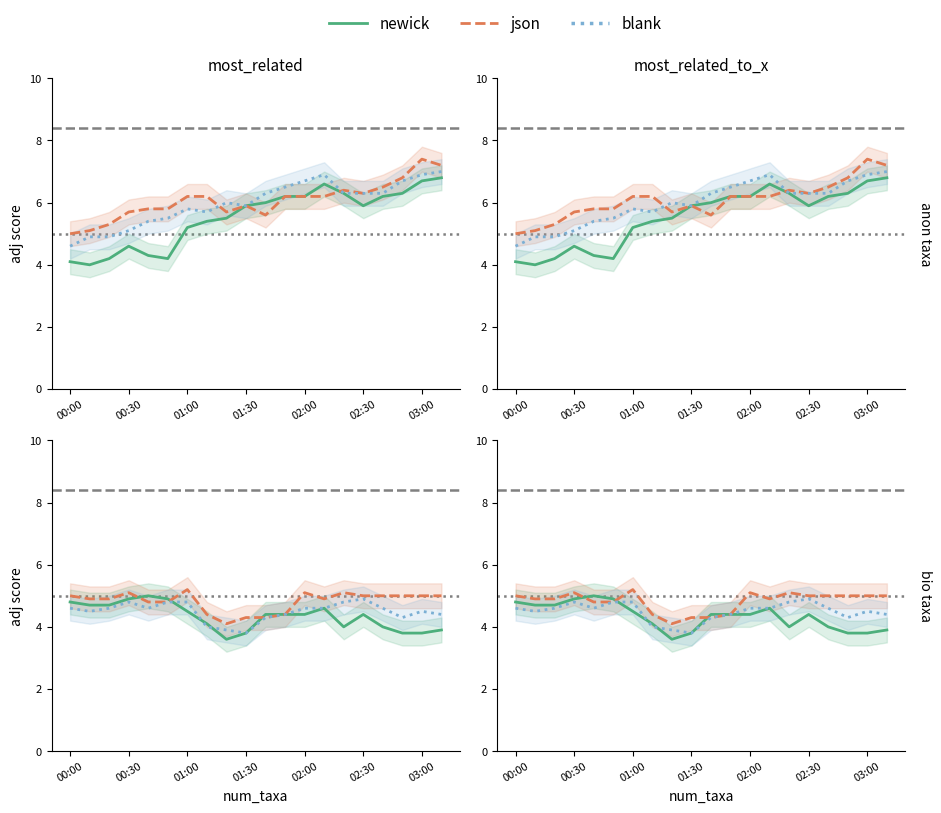

True or false: 0.866 has more than 2 points higher than both neighbors.

True